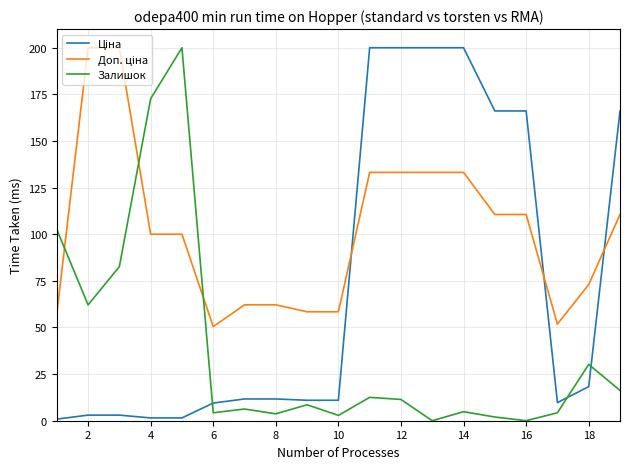

What is the greatest value displayed?

200.0